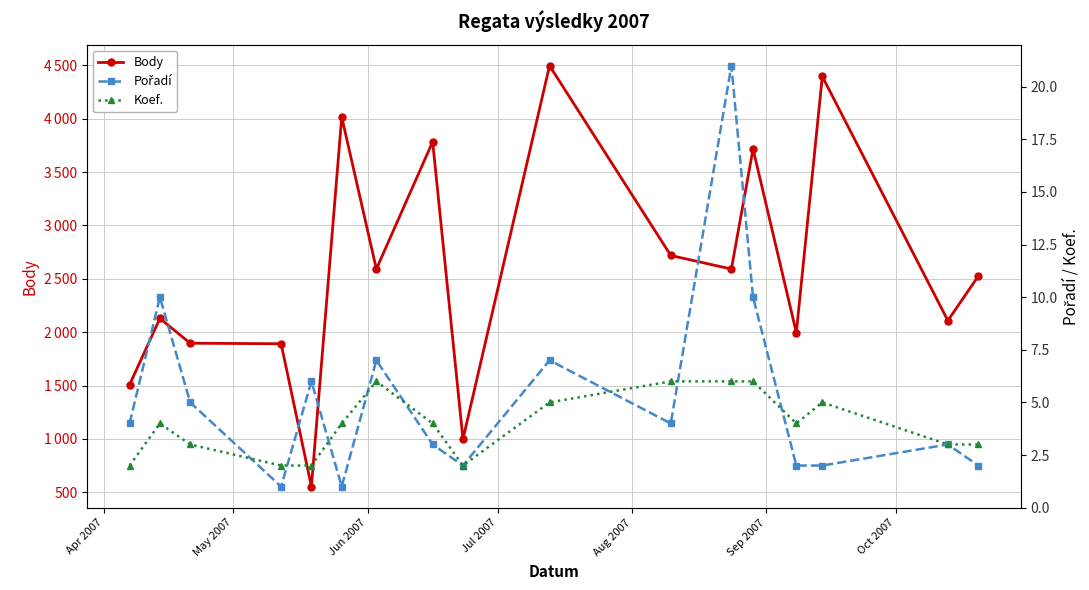

What is the difference between the second highest and minimum values in the Koef. series?

4